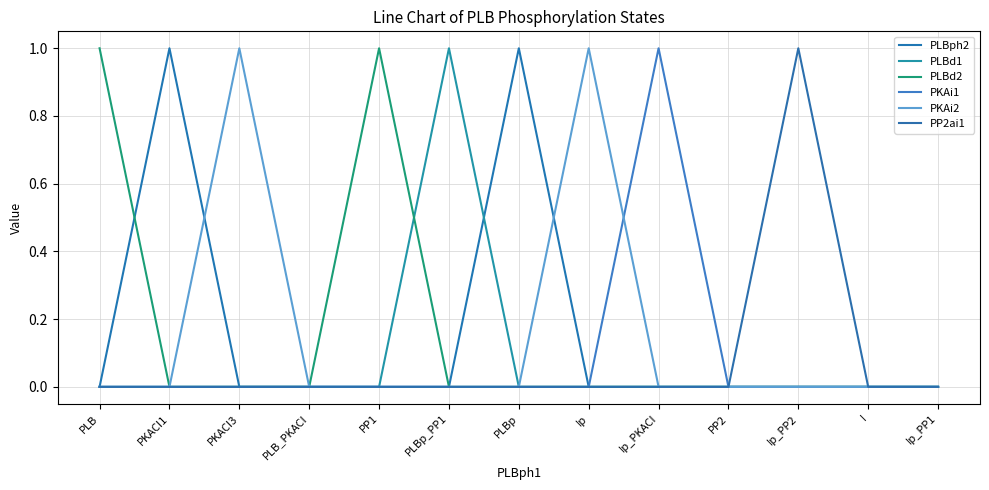

What is the maximum value shown in the chart?

1